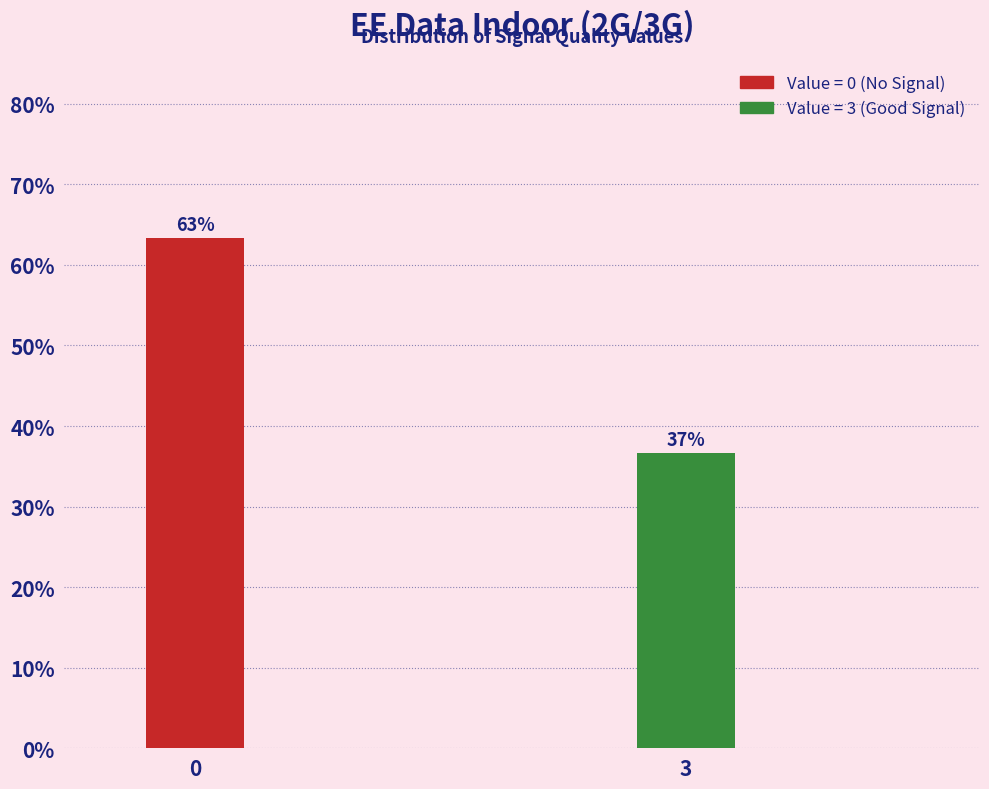

Are the bars horizontal?

No